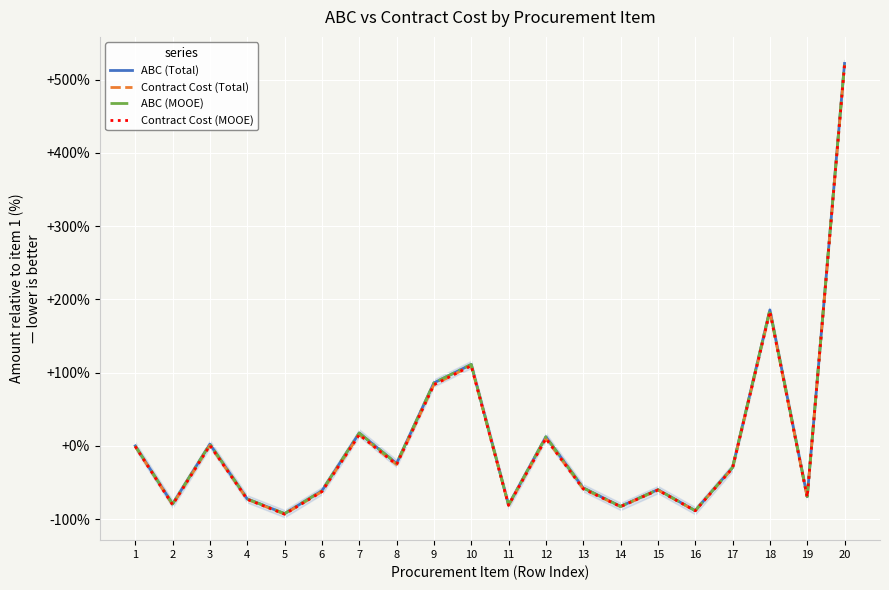

Is the value of ABC (MOOE) at 3 greater than the value of ABC (Total) at 13?

Yes